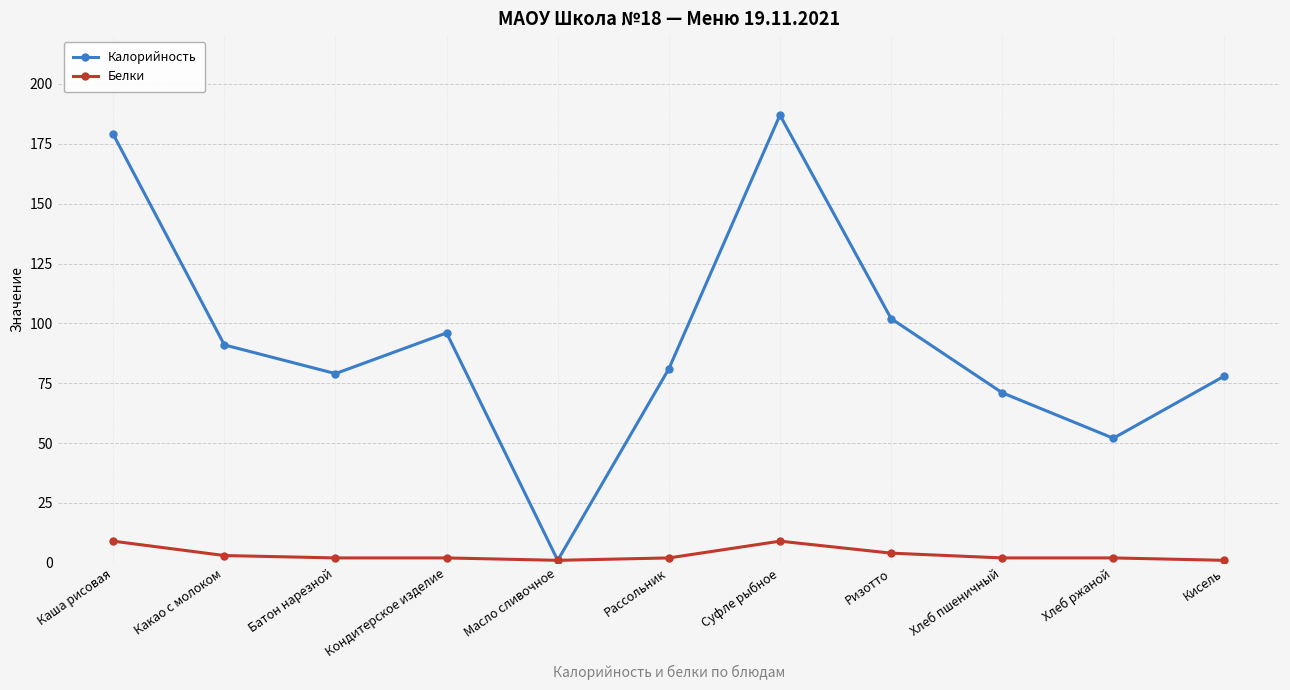

What is the average value of the Калорийность series?

92